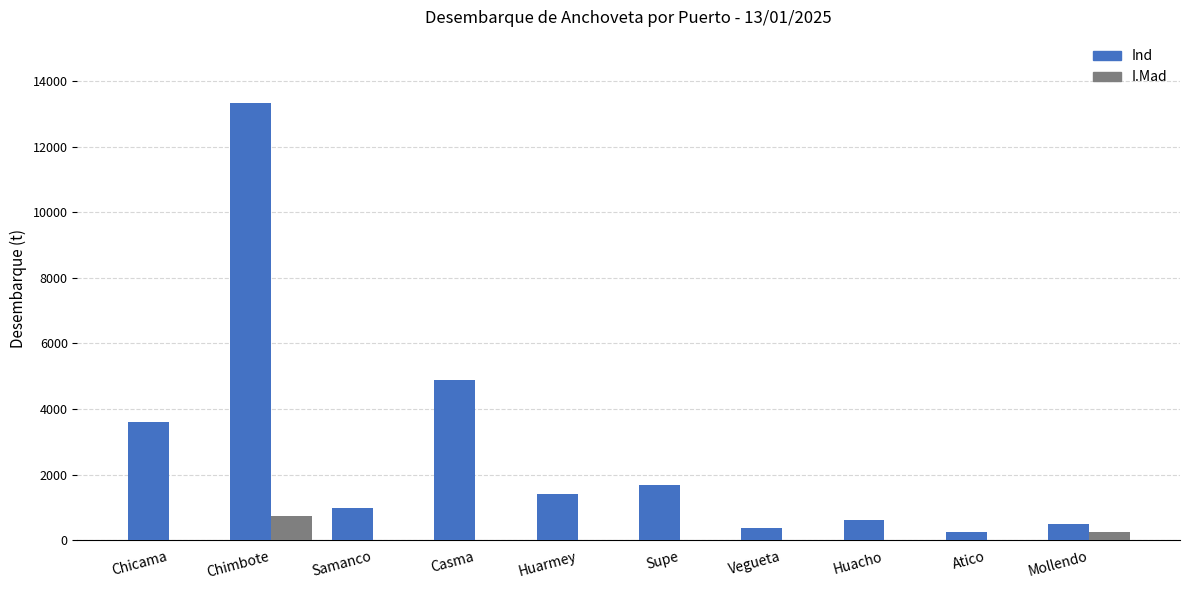

What is the average value of the I.Mad series?

97.4